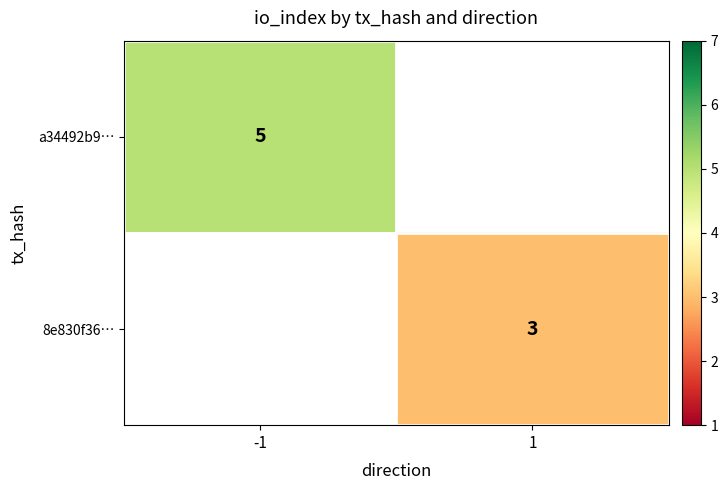

Is the value of 8e830f36… at 1 greater than the value of a34492b9… at -1?

No